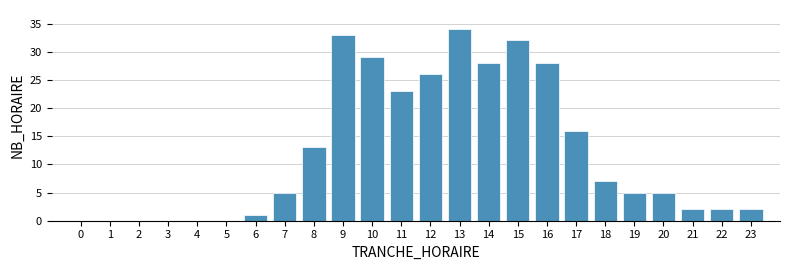

Reading right to left, transcribe all the data shown in this chart.

23=2	22=2	21=2	20=5	19=5	18=7	17=16	16=28	15=32	14=28	13=34	12=26	11=23	10=29	9=33	8=13	7=5	6=1	5=0	4=0	3=0	2=0	1=0	0=0